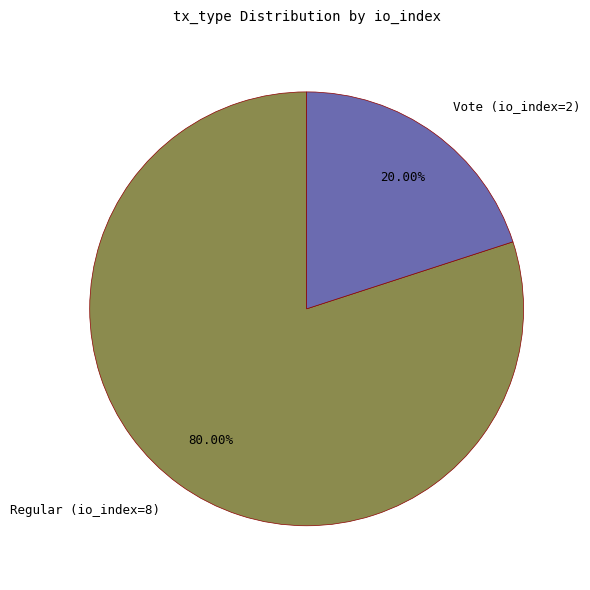

True or false: Regular (io_index=8) accounts for 80% of the total.

True